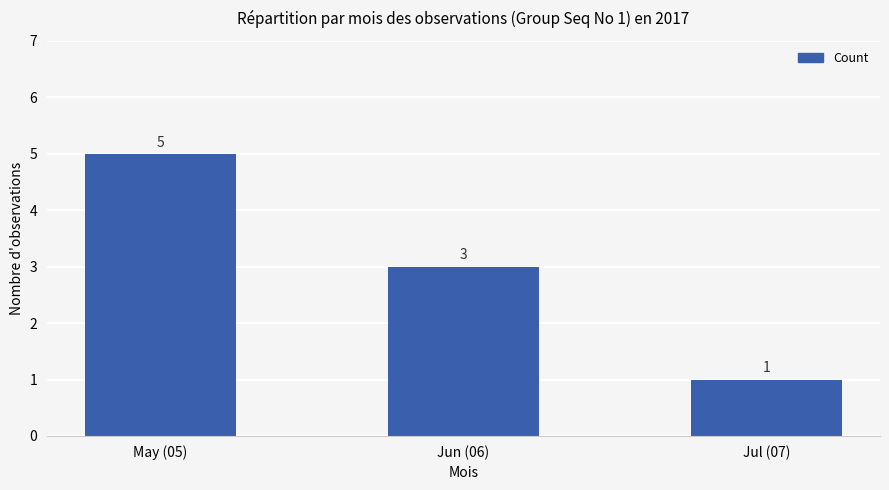

List the labels in order of value, smallest first.

Jul (07), Jun (06), May (05)